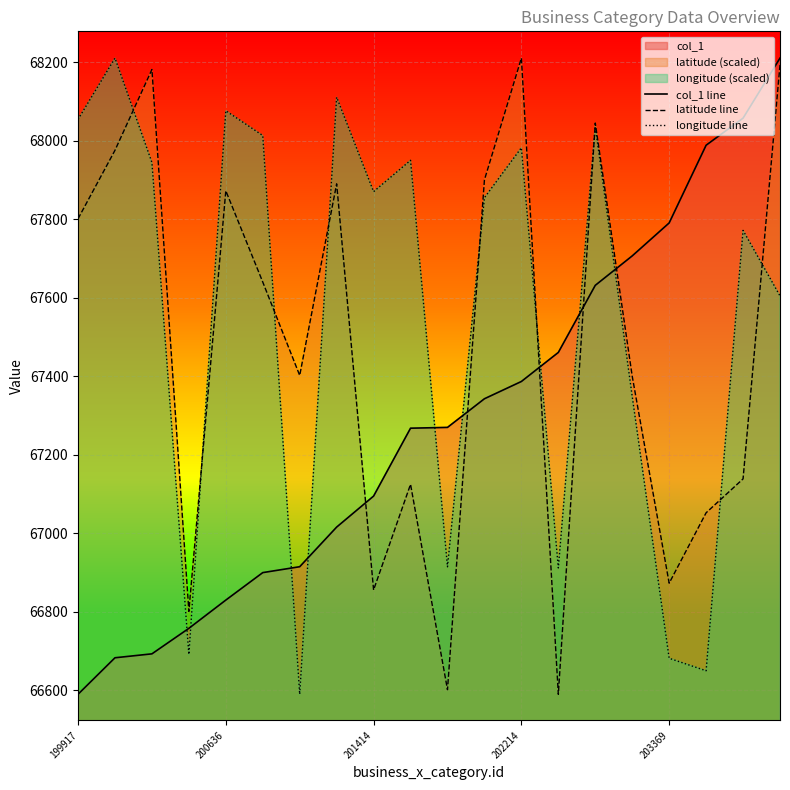

Reading left to right, transcribe all the data shown in this chart.

col_1 line: 66590.0	66683.0	66693.0	66758.0	66830.0	66900.0	66915.0	67016.0	67095.0	67268.0	67270.0	67343.0	67387.0	67461.0	67632.0	67707.0	67791.0	67989.0	68058.0	68211.0
latitude line: 67801.6	67976.0	68182.0	66801.2	67872.9	67640.4	67402.5	67890.6	66855.8	67125.0	66601.7	67900.8	68211.0	66590.0	68045.5	67400.4	66873.1	67052.4	67138.8	68193.6
longitude line: 68054.8	68211.0	67945.1	66691.4	68076.9	68013.7	66590.0	68111.3	67870.7	67950.6	66914.8	67855.2	67982.6	66911.9	68036.8	67349.1	66681.7	66650.0	67771.9	67605.1